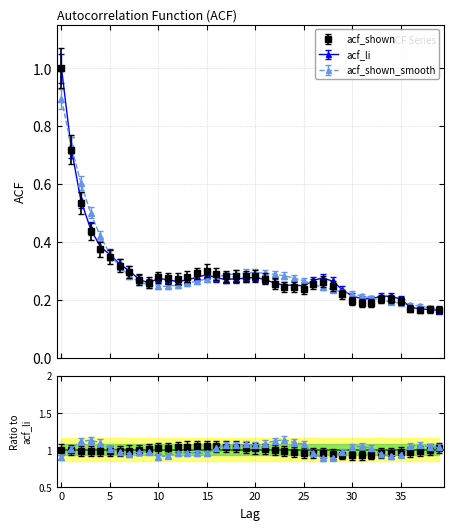

List the series in order of their peak value, highest first.

acf_li, acf_shown, acf_shown_smooth